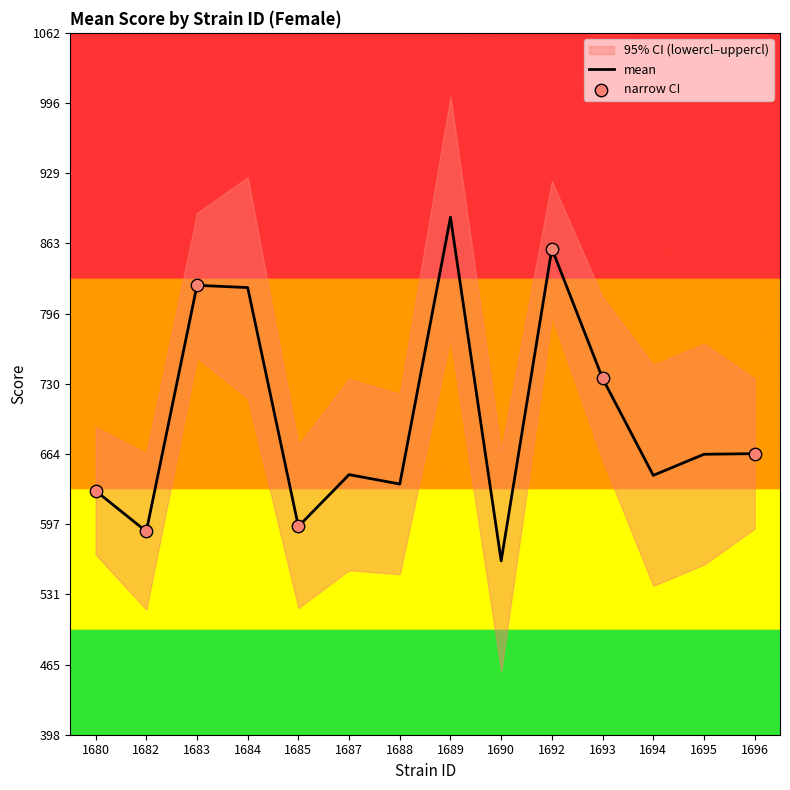

Which series has the largest Y range (max minus min)?

uppercl